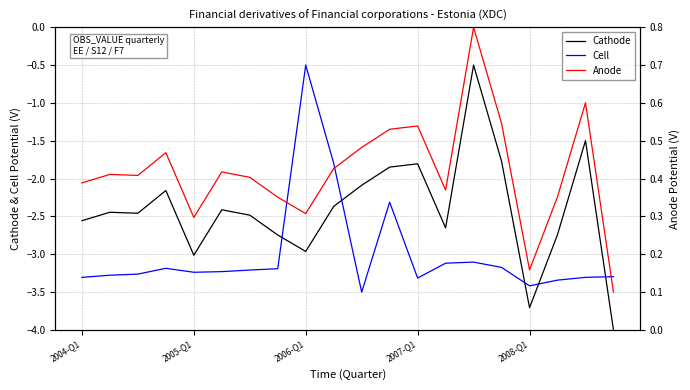

How many lines are shown in the chart?

3